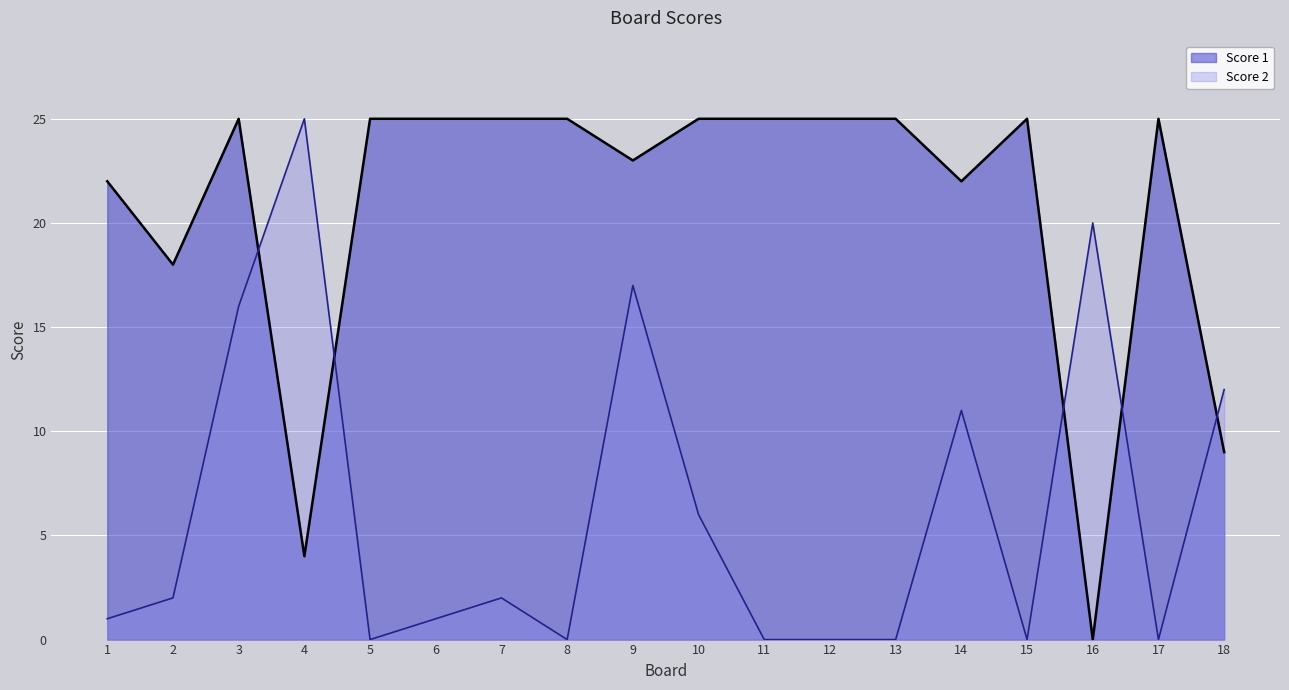

Which category has the lowest value in the Score 1 series?

16